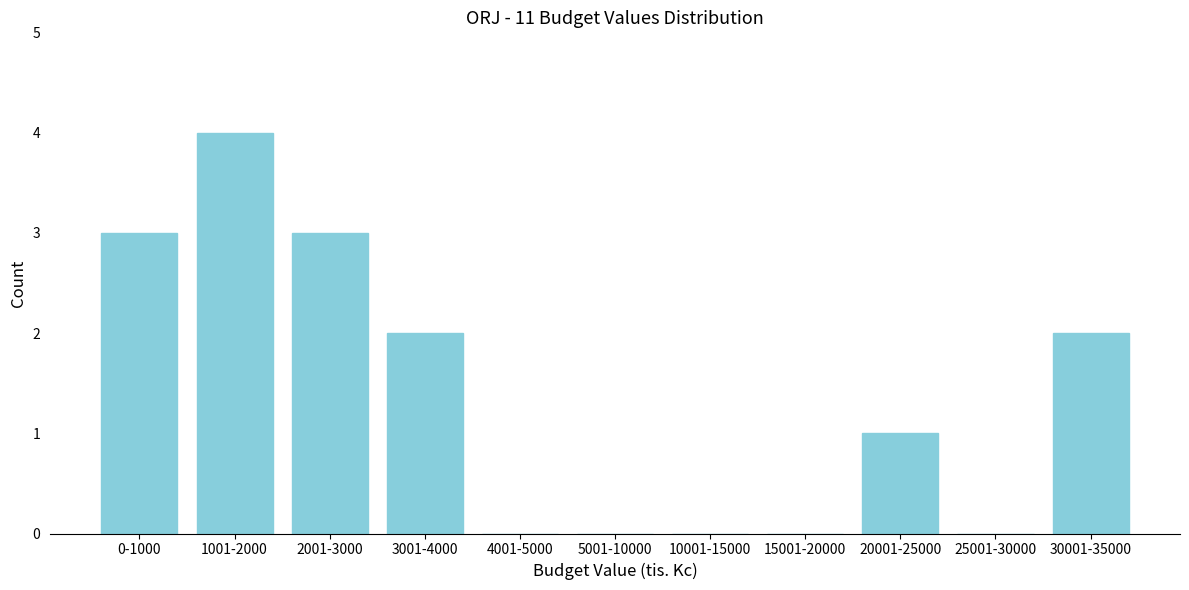

Reading left to right, extract all data points from this chart.

0-1000=3	1001-2000=4	2001-3000=3	3001-4000=2	4001-5000=0	5001-10000=0	10001-15000=0	15001-20000=0	20001-25000=1	25001-30000=0	30001-35000=2